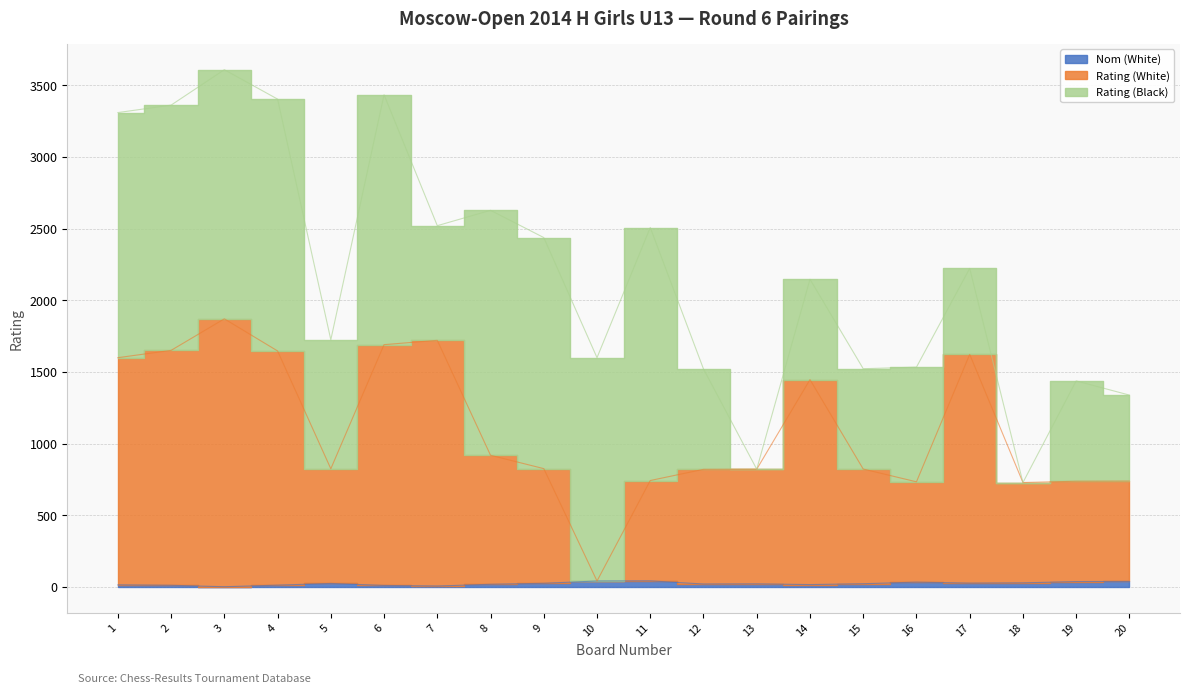

What is the difference between the maximum and minimum values in the Nom (White) series?

41